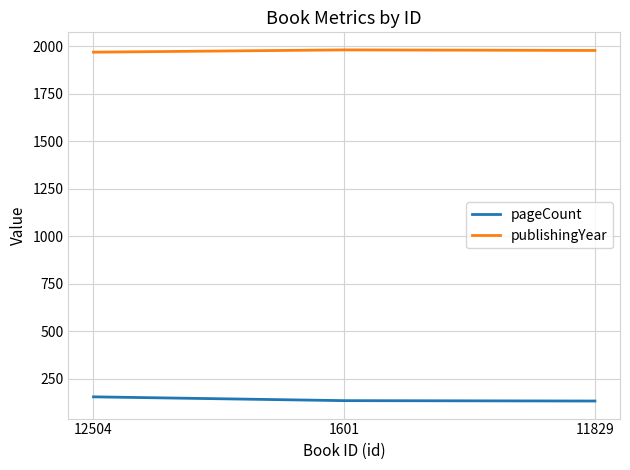

What is the sum of all pageCount values?

426